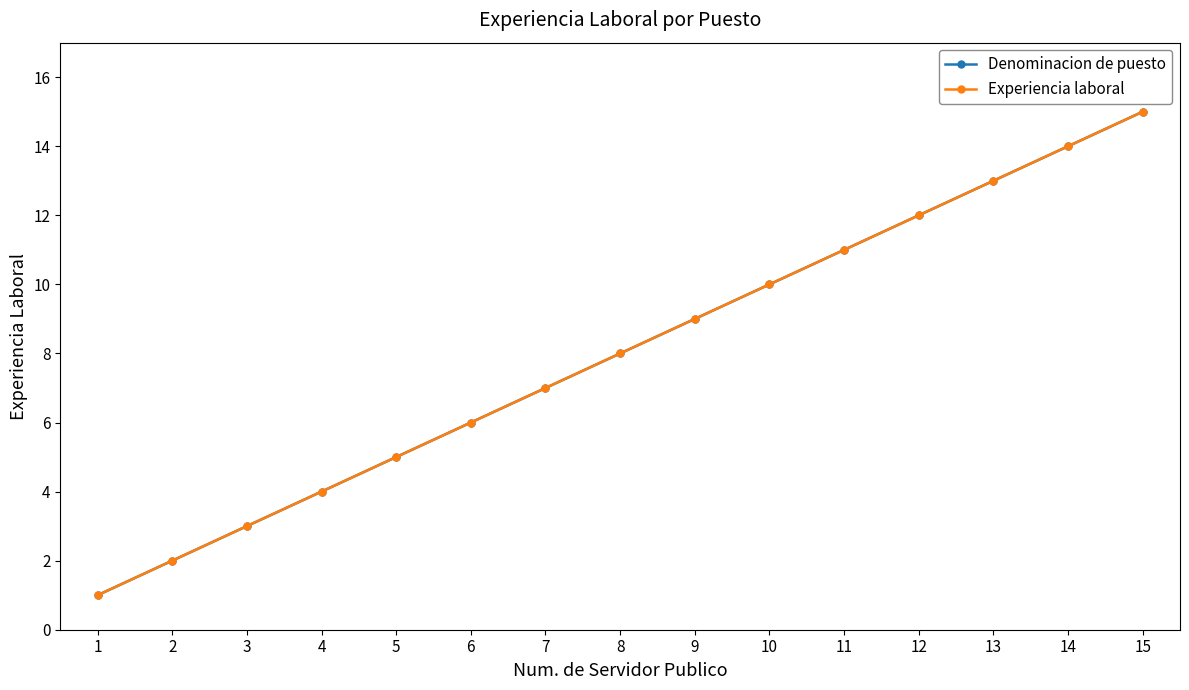

Which series has the largest range (max minus min)?

Denominacion de puesto